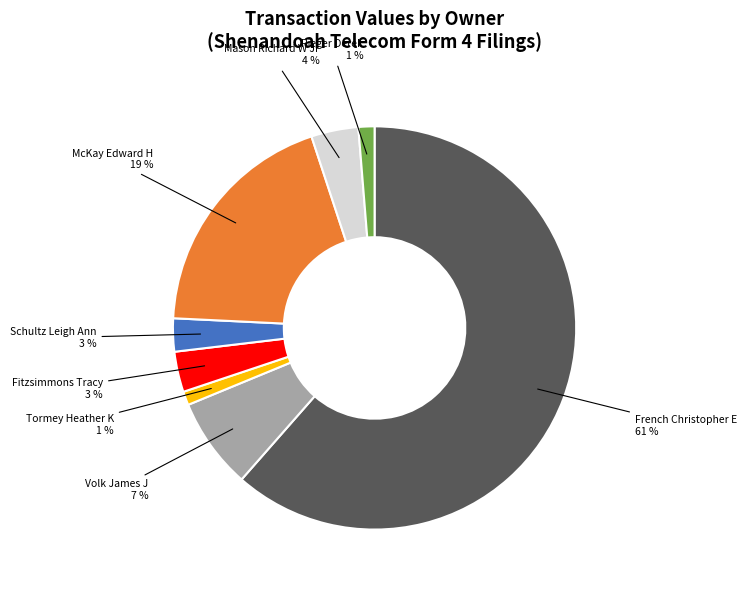

To the nearest percent, what is the average slice percentage?

12%